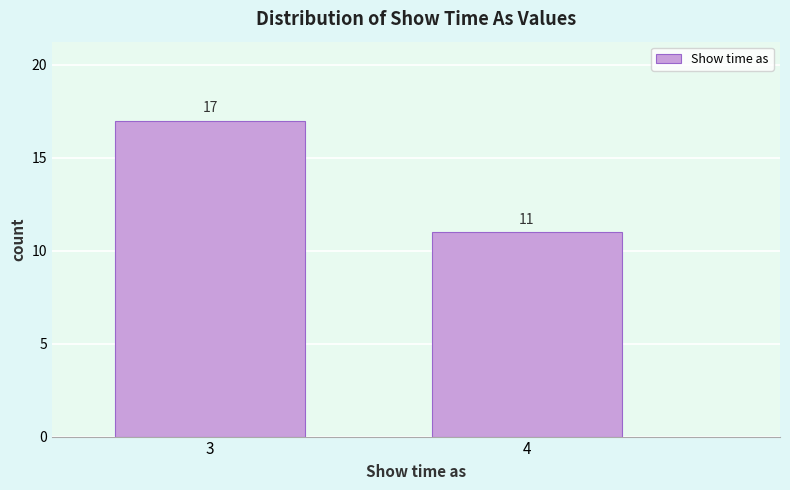

Reading left to right, extract all data points from this chart.

17	11